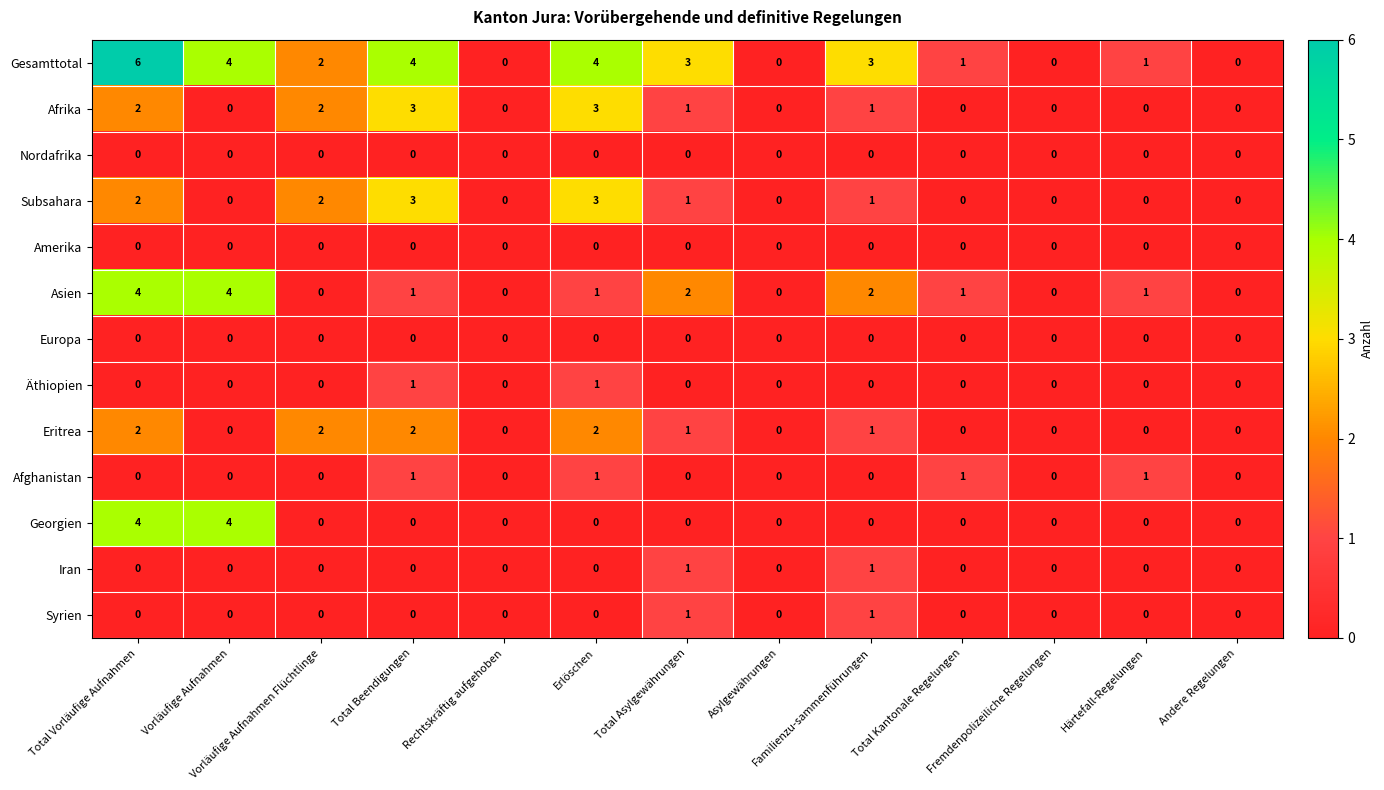

Which series has the widest spread of values?

Gesamttotal